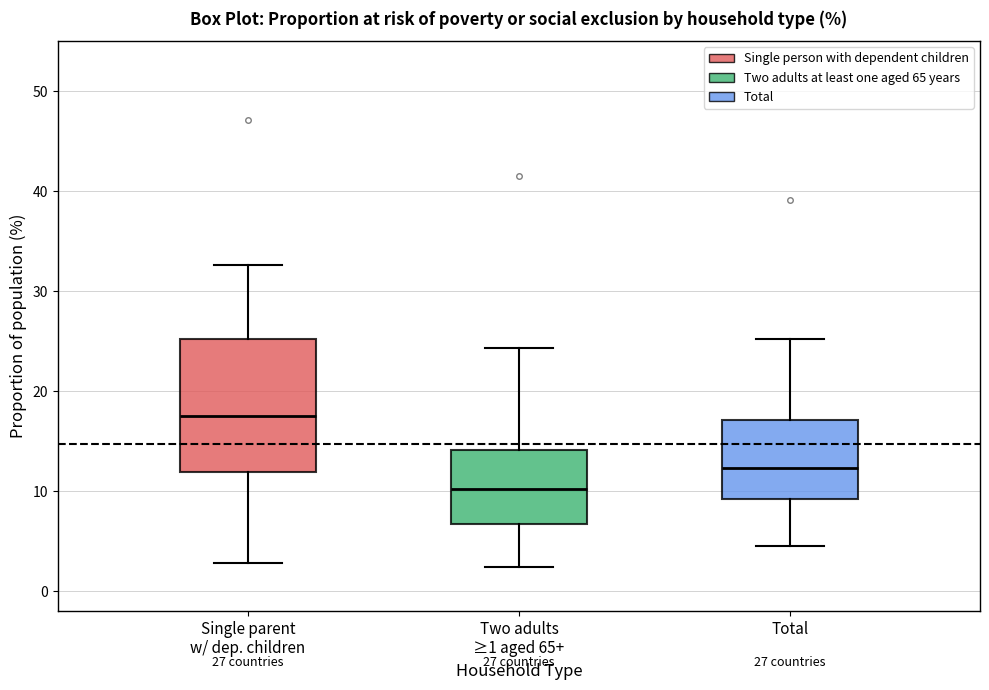

Which box has the highest median line?

Single parent w/ dep. children